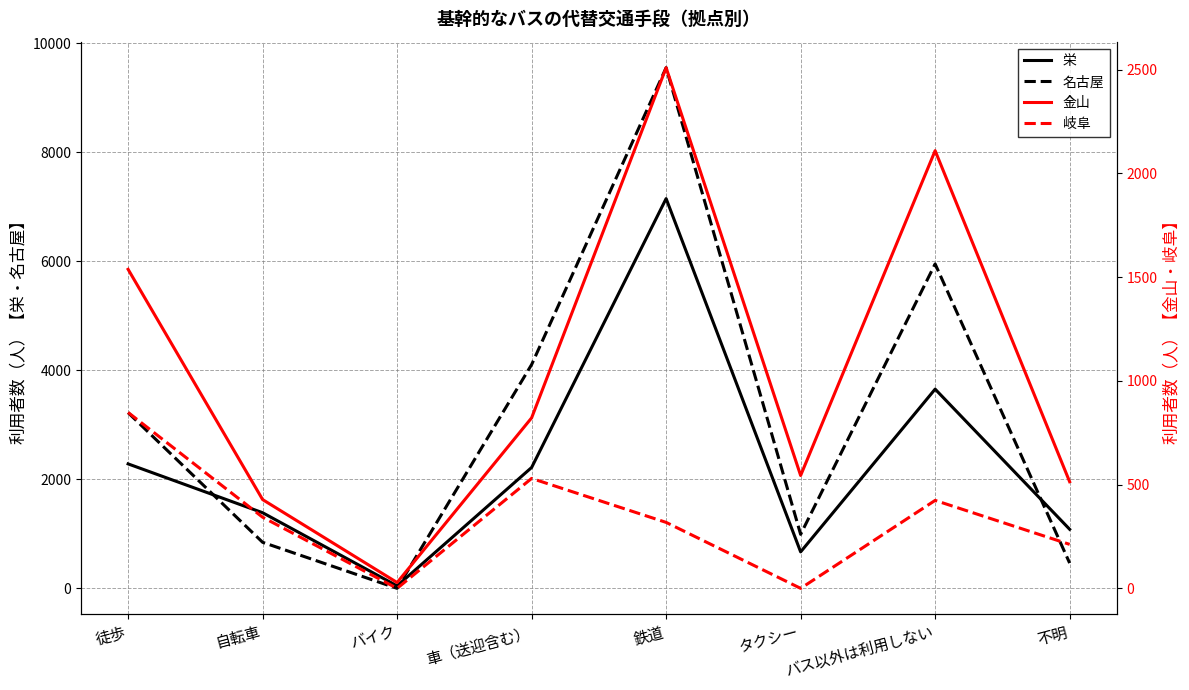

True or false: 金山 and 栄 intersect in this chart.

False